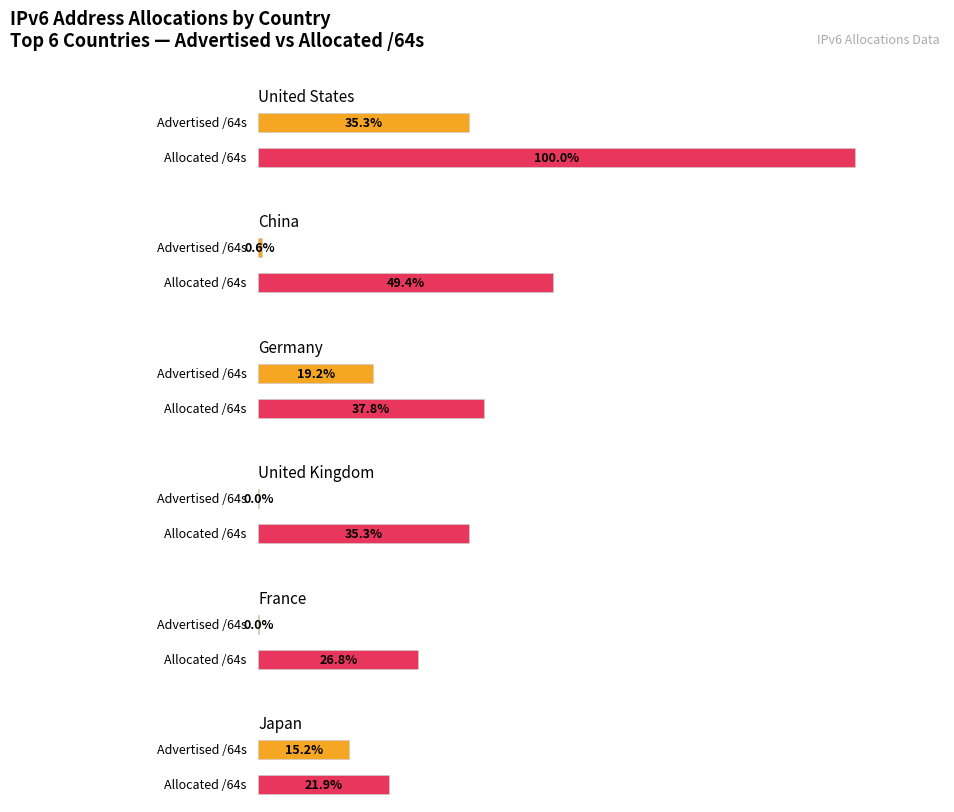

What position from the left is China?

2